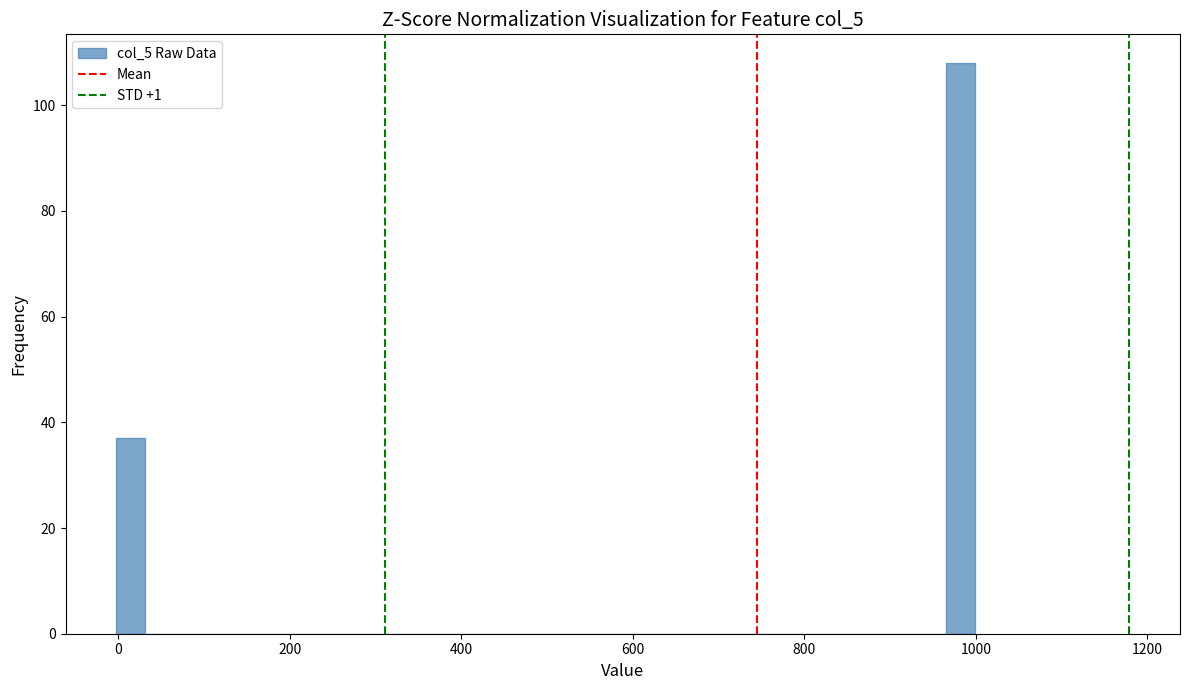

Read against the x-axis, roughly where is the centre of the tallest bar?

980